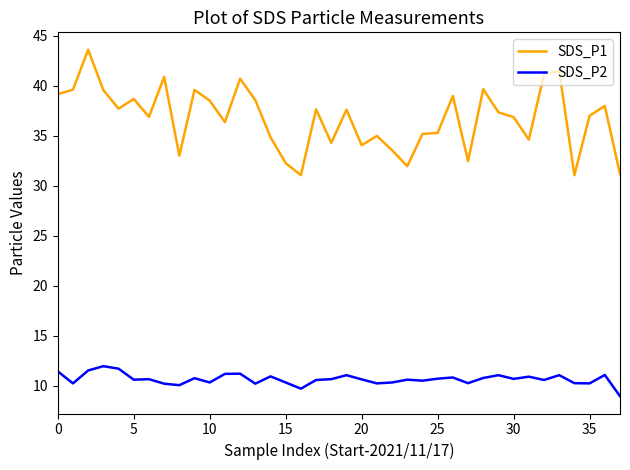

Which series has the largest total across all categories?

SDS_P1